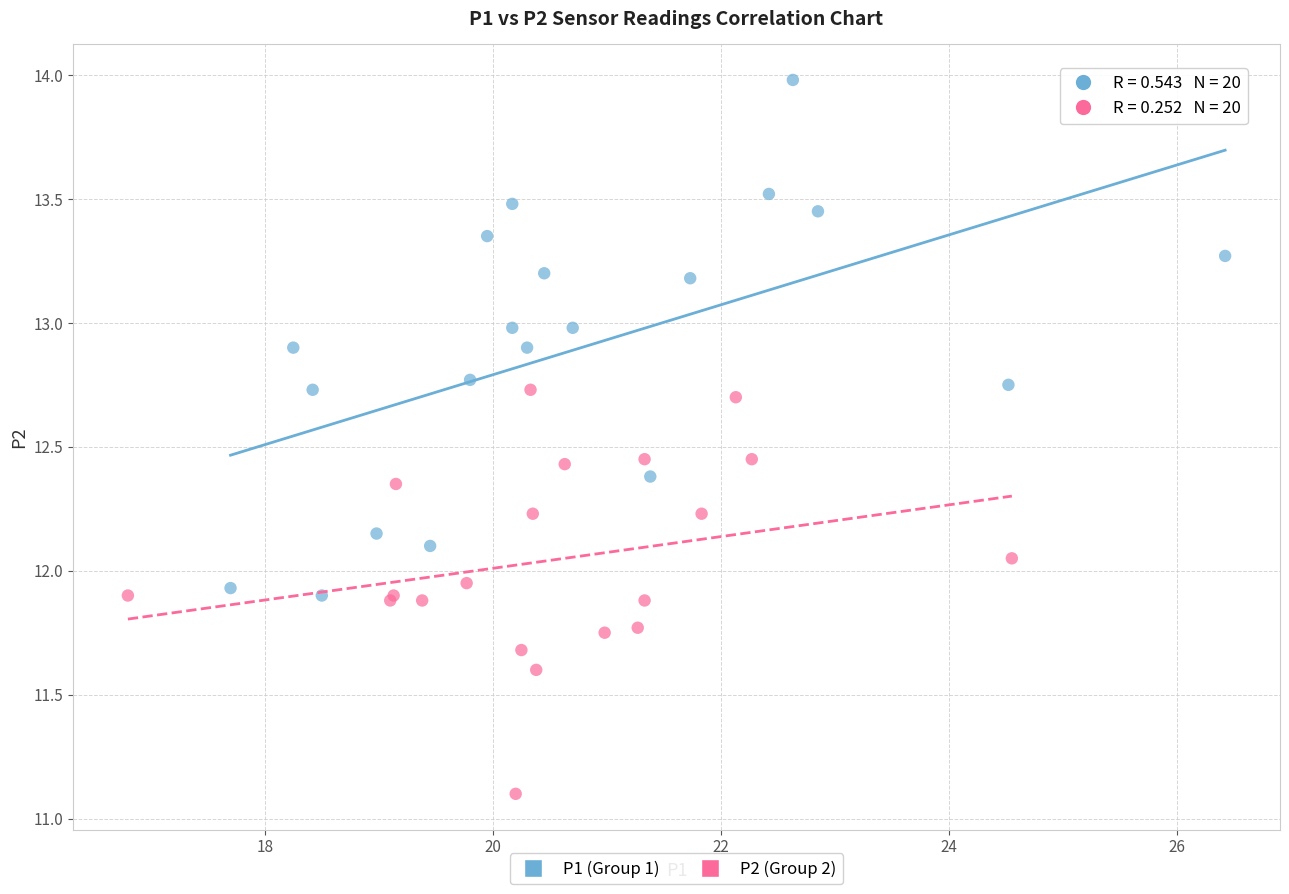

Which series contains the lowest Y value?

P2 (Group 2)